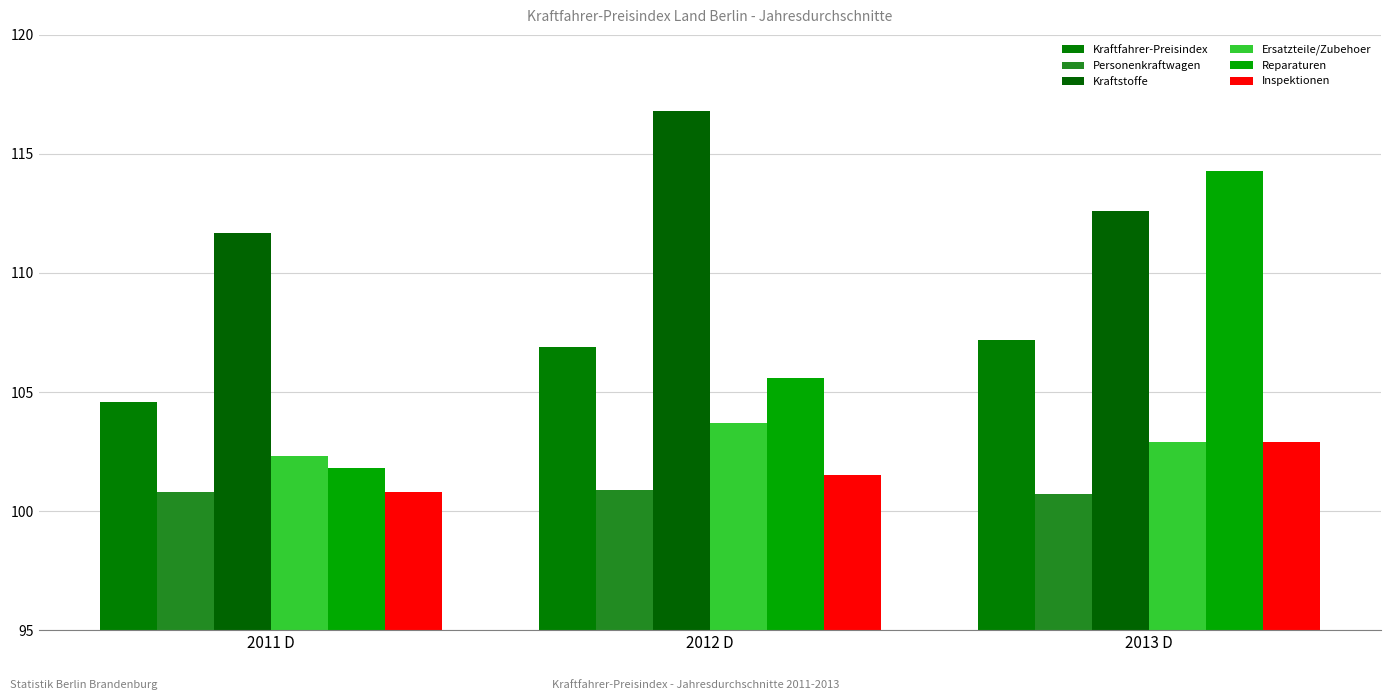

What is the lowest value of the Reparaturen series?

101.8